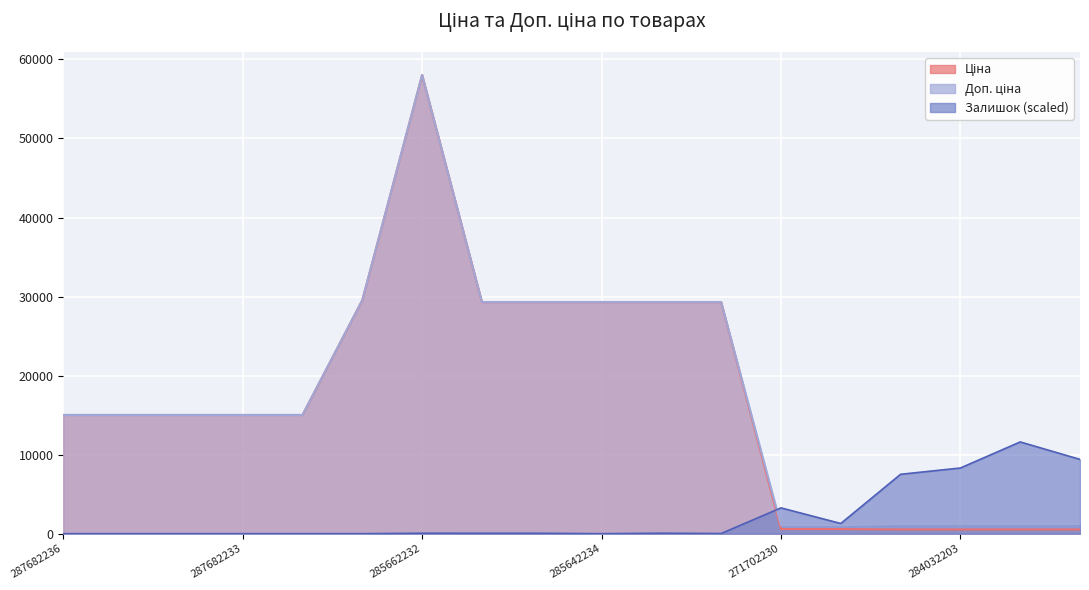

Reading left to right, extract all data points from this chart.

Ціна: 287682236=15019.2	287682235=15019.2	287682234=15019.2	287682233=15019.2	287682231=15019.2	287702232=29548.9	285662232=58037.0	285642236=29294.9	285642235=29294.9	285642234=29294.9	285642233=29294.9	285642231=29294.9	271702230=586.0	271702229=586.0	284032204=535.4	284032203=535.4	284032208=535.4	284032207=535.4
Доп. ціна: 287682236=15019.2	287682235=15019.2	287682234=15019.2	287682233=15019.2	287682231=15019.2	287702232=29548.9	285662232=58037.0	285642236=29294.9	285642235=29294.9	285642234=29294.9	285642233=29294.9	285642231=29294.9	271702230=1074.5	271702229=1074.5	284032204=1227.2	284032203=1227.2	284032208=1227.2	284032207=1227.2
Залишок: 287682236=0.0	287682235=0.0	287682234=0.0	287682233=0.0	287682231=0.0	287702232=0.0	285662232=56.8	285642236=52.1	285642235=52.1	285642234=0.0	285642233=61.5	285642231=18.9	271702230=3265.0	271702229=1287.1	284032204=7514.3	284032203=8309.3	284032208=11607.4	284032207=9397.6